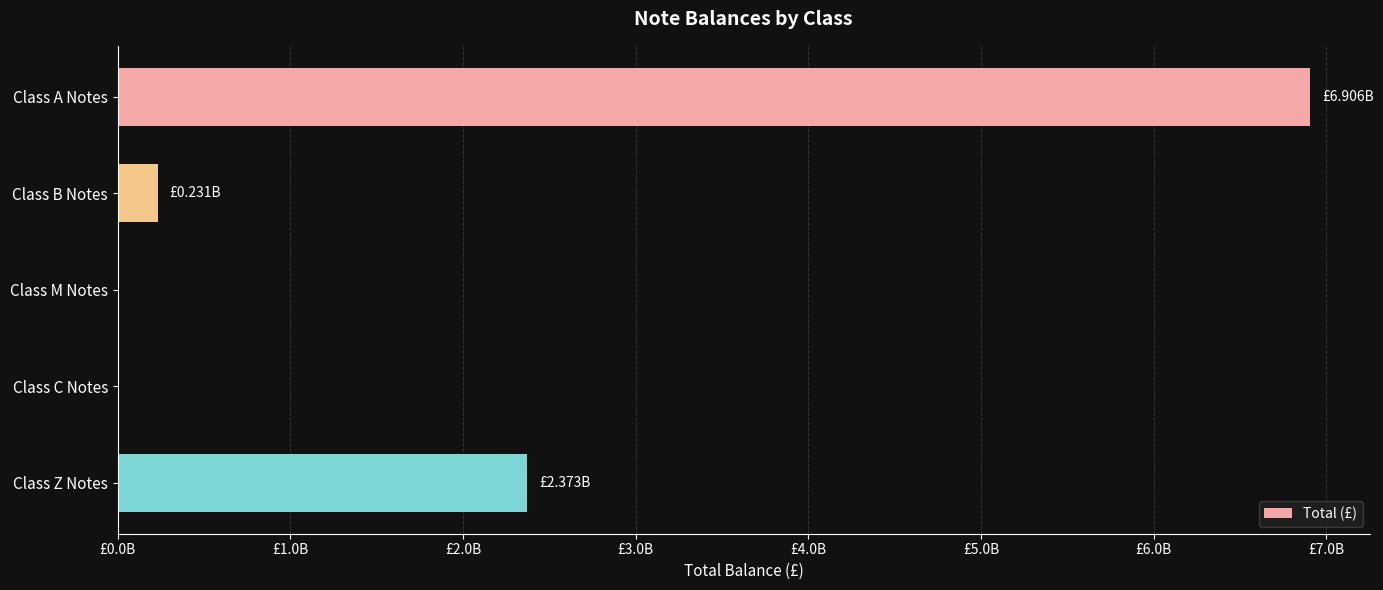

Count the number of values greater than 231377470.

3